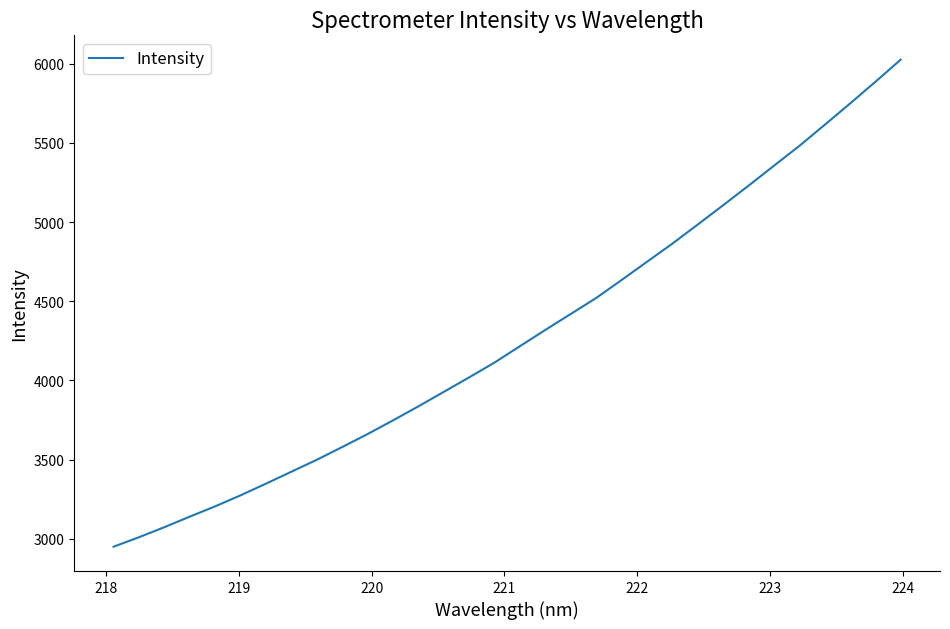

What is the minimum value shown in the chart?

2950.2